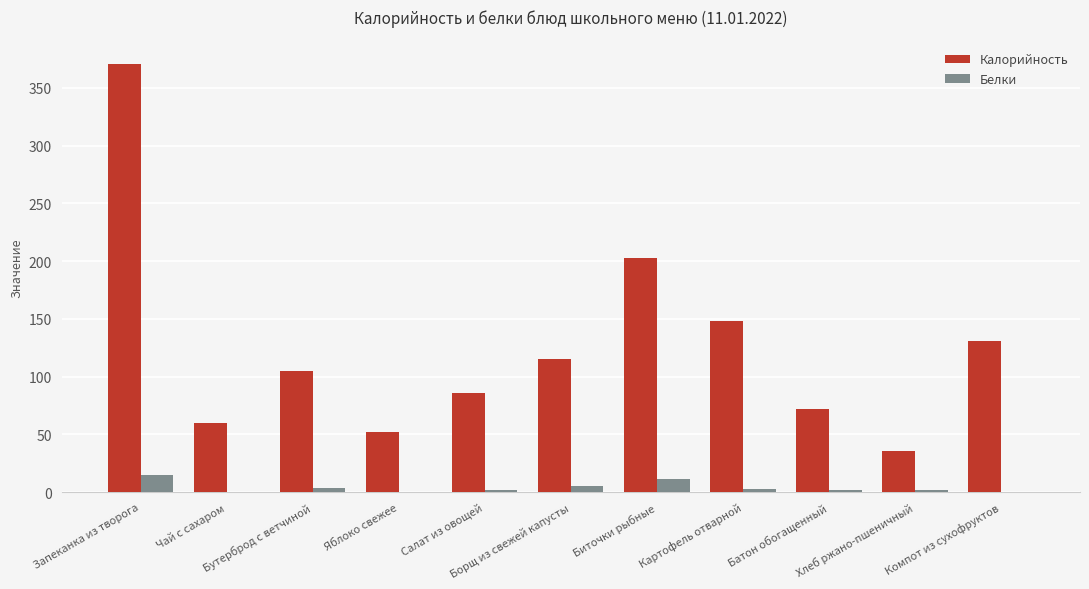

What is the maximum value shown in the chart?

371.0